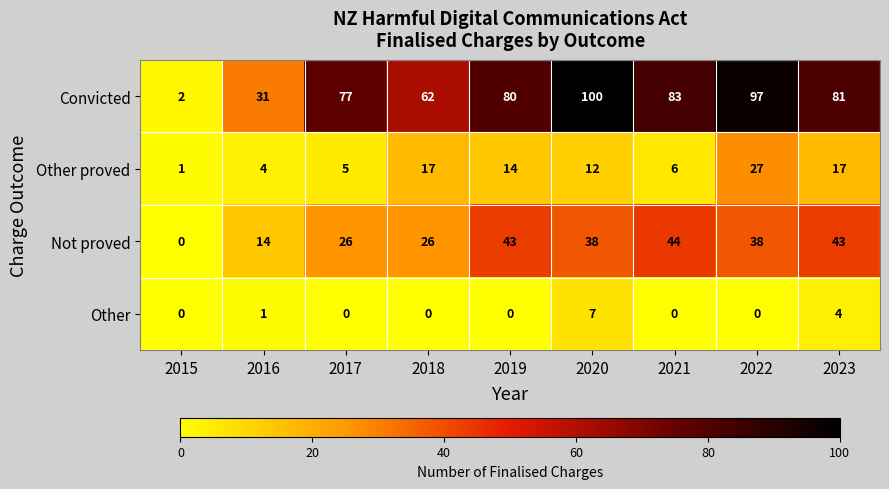

Which series has the largest total across all categories?

Convicted